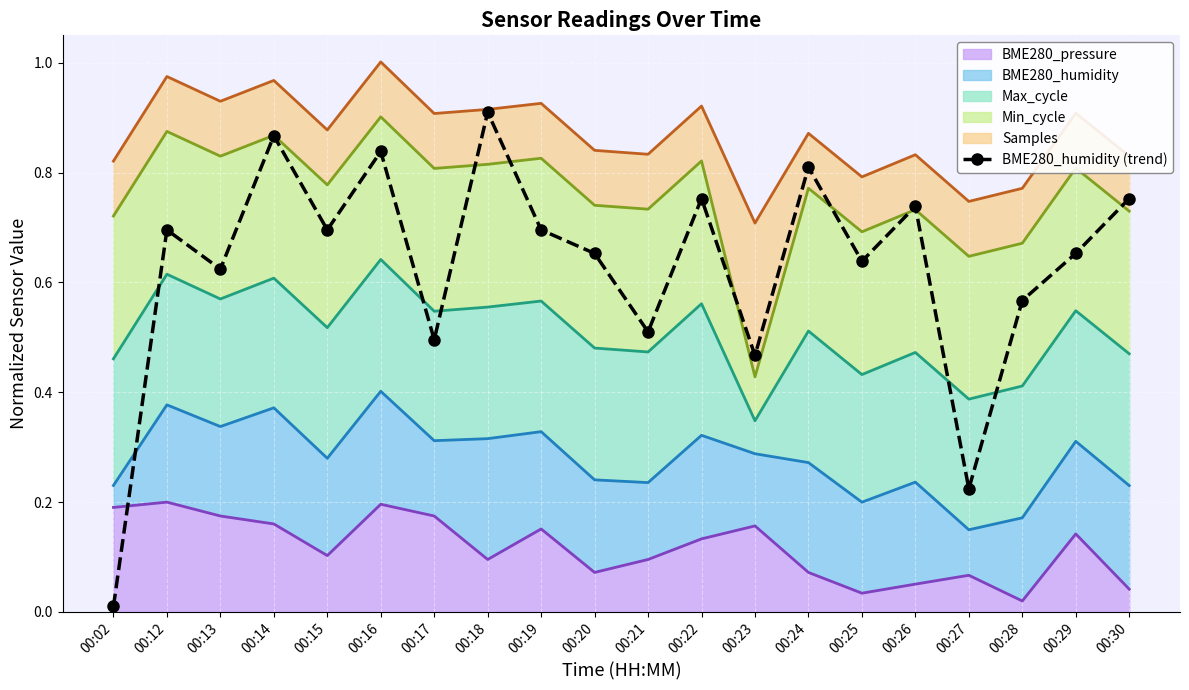

Where is the data nearest to the value 0?

00:02